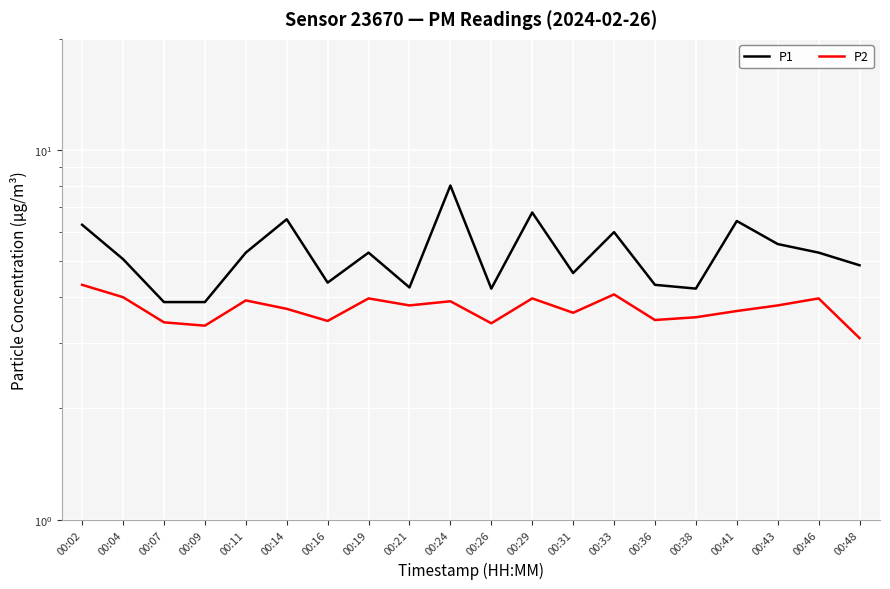

What is the difference between the P1 values at 00:24 and 00:19?

2.7